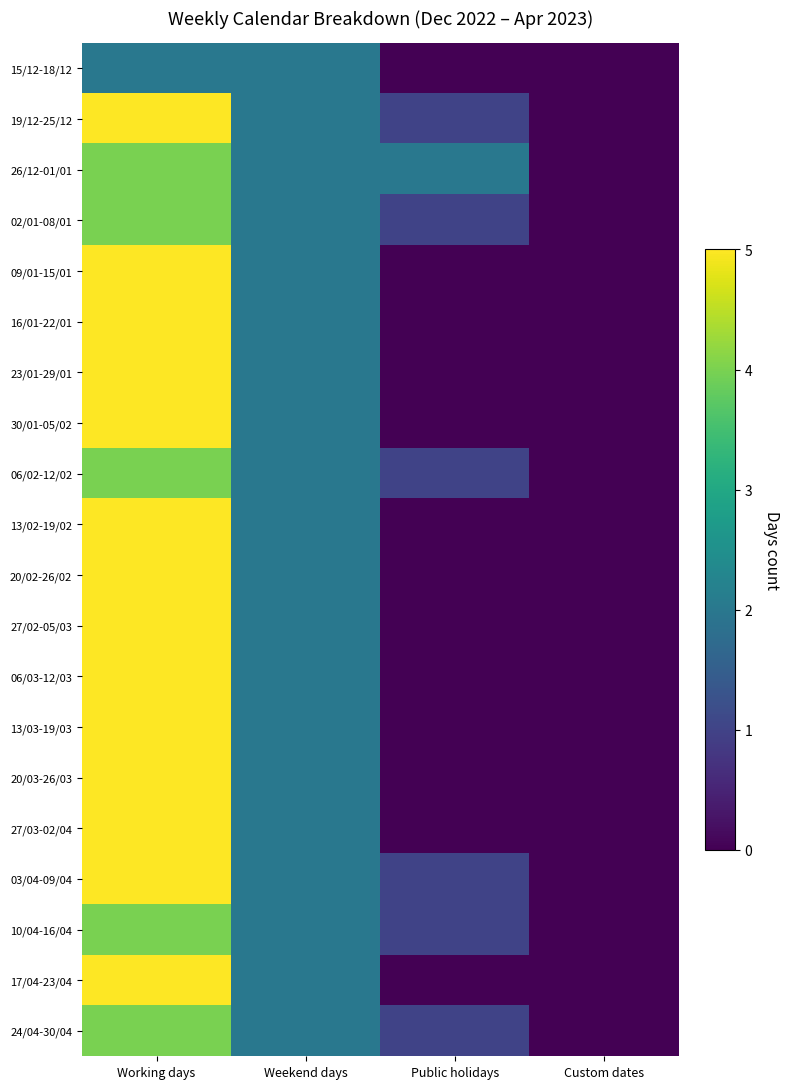

Between Weekend days and Custom dates, which is larger?

Weekend days